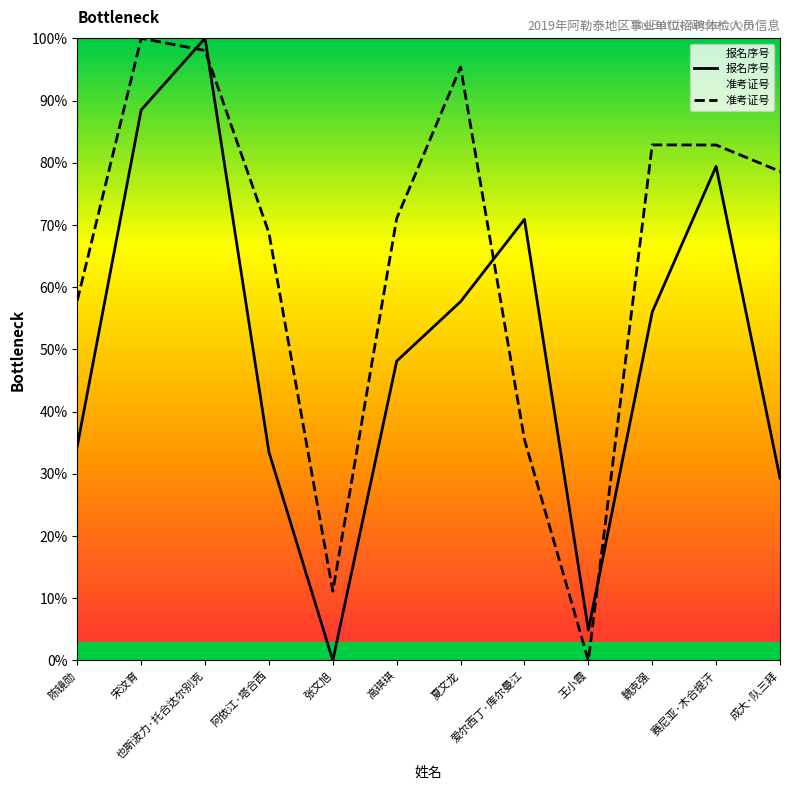

How many lines are shown in the chart?

2